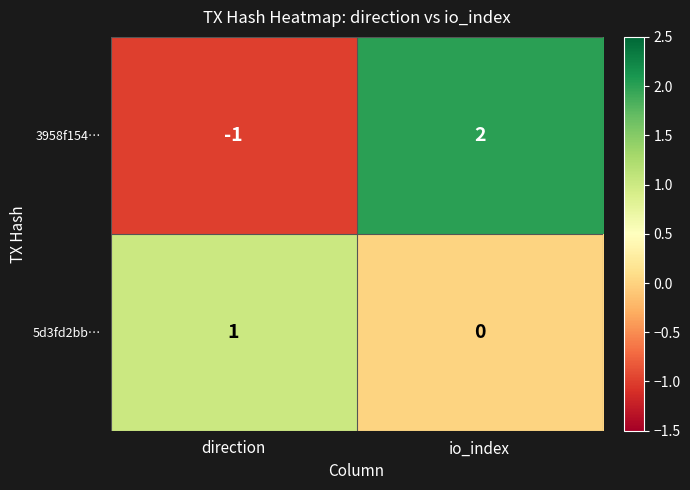

At how many categories does at least one series exceed 0?

2